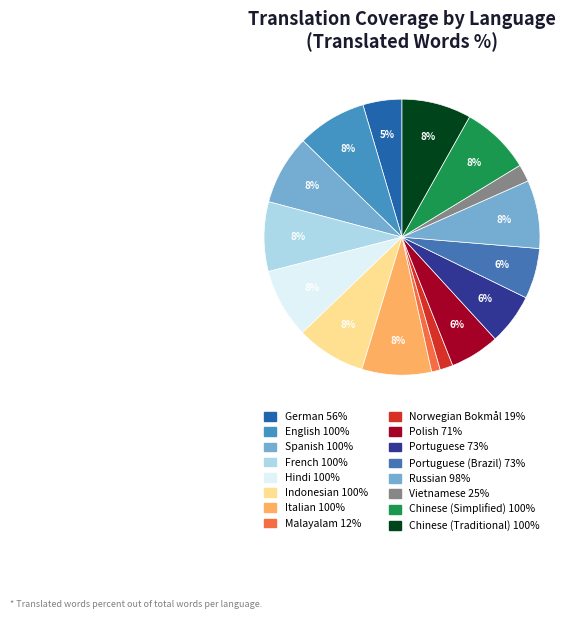

To the nearest percent, what is the average slice percentage?

6%